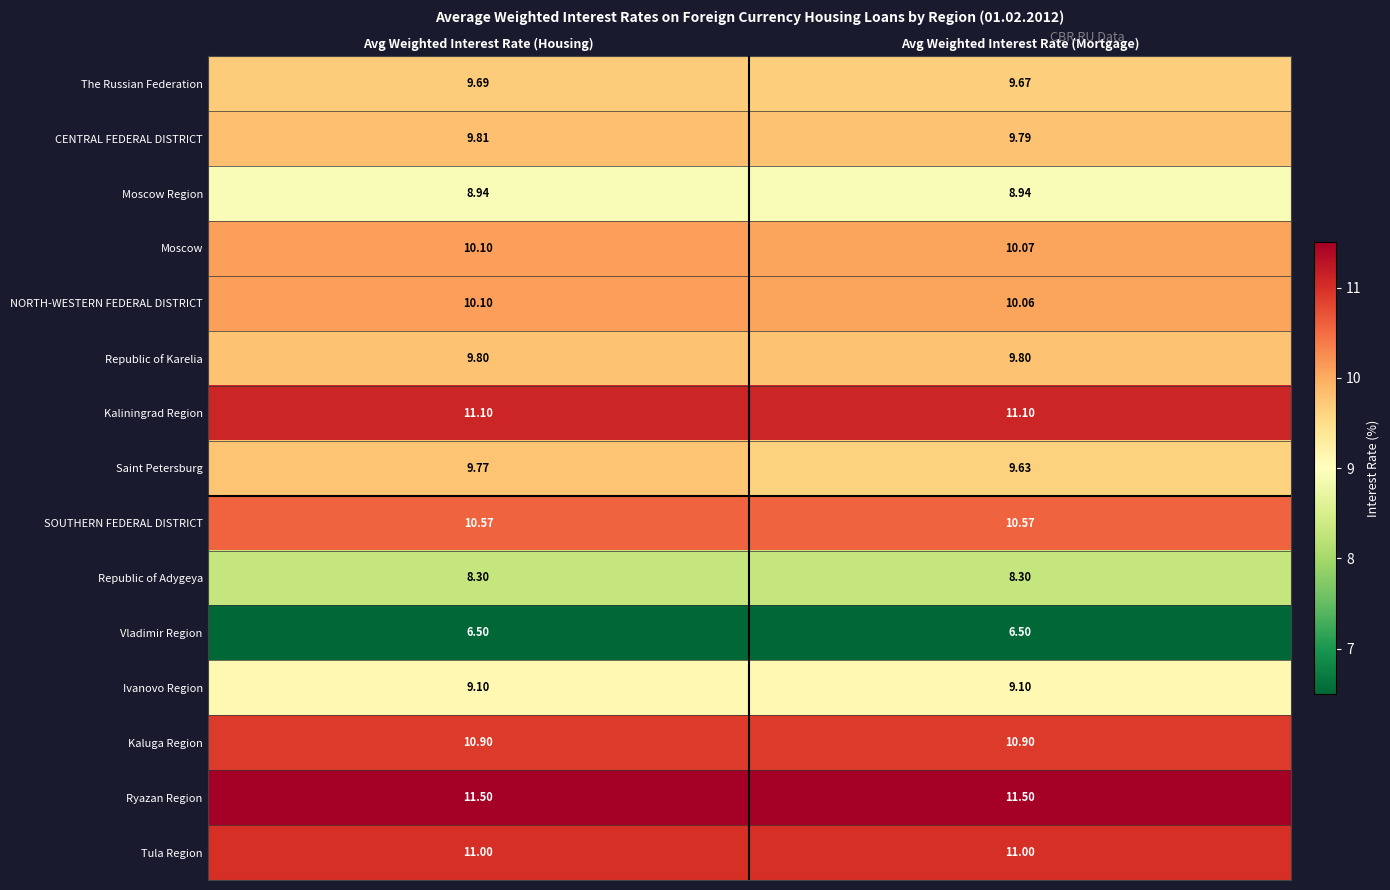

At which label does Moscow reach its peak?

Avg Weighted Interest Rate (Housing)